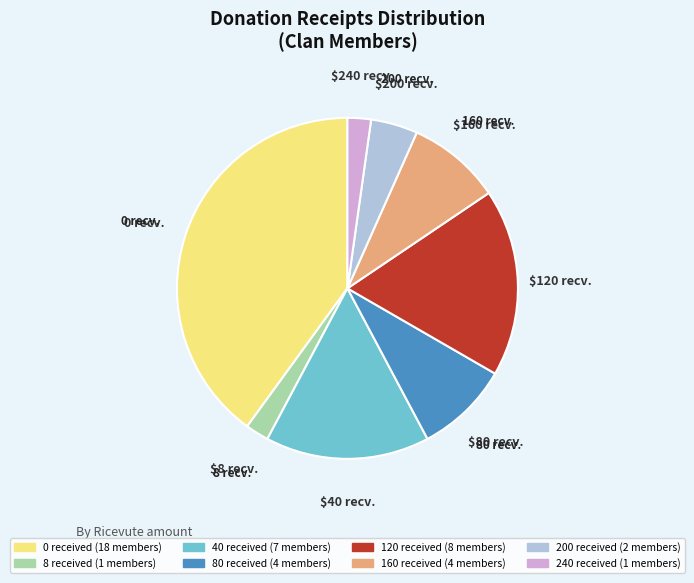

Is there any slice that represents more than half of the pie?

No